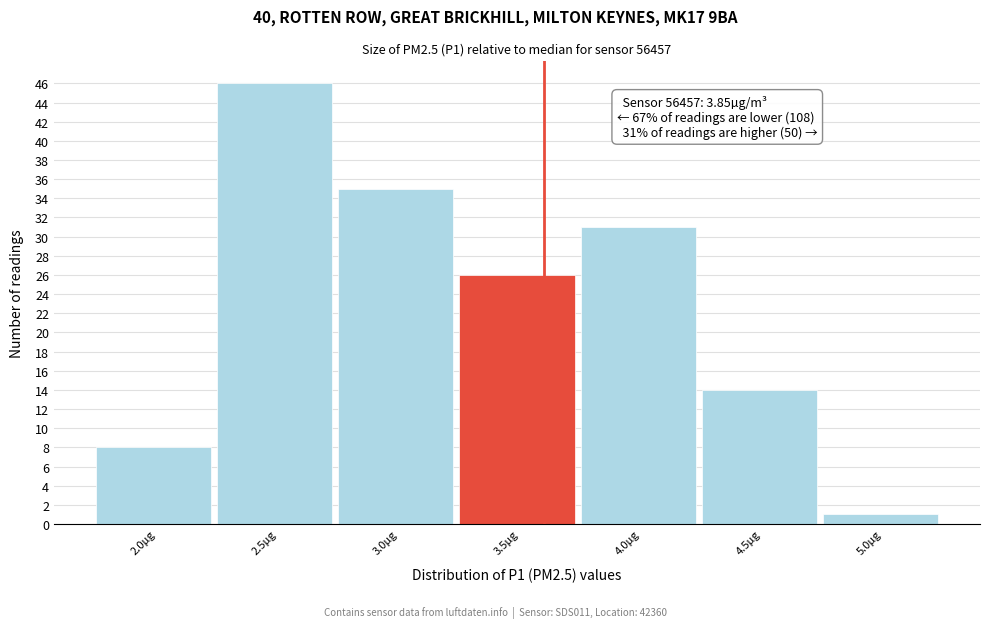

Reading left to right, transcribe all the data shown in this chart.

2.0µg=8	2.5µg=46	3.0µg=35	3.5µg=26	4.0µg=31	4.5µg=14	5.0µg=1